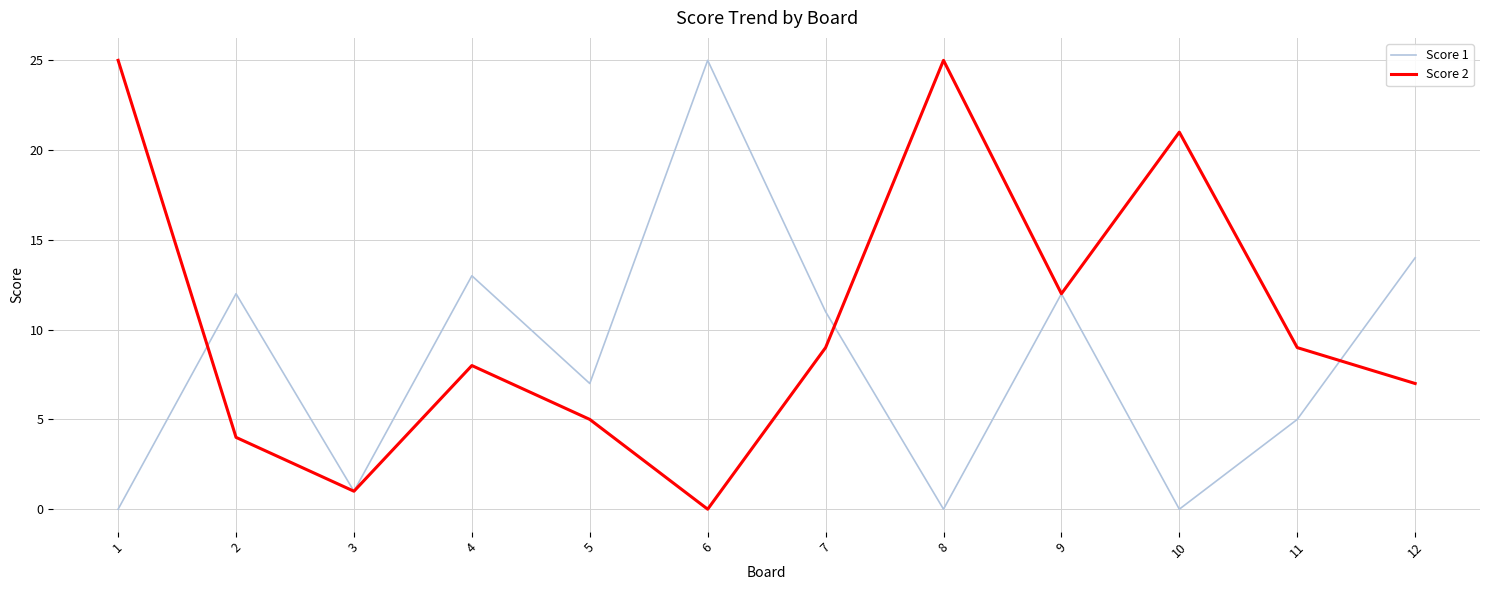

In Score 2, how many points are higher than both neighbors (excluding endpoints)?

3